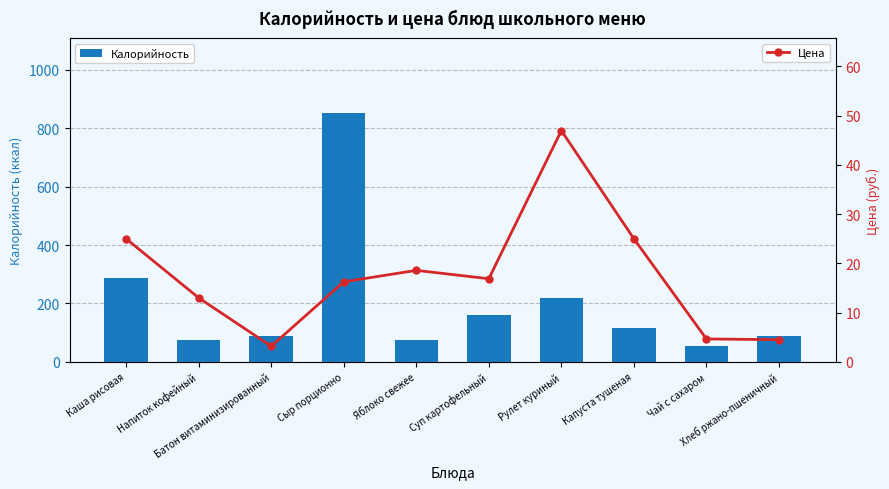

At how many categories does at least one series exceed 591?

1